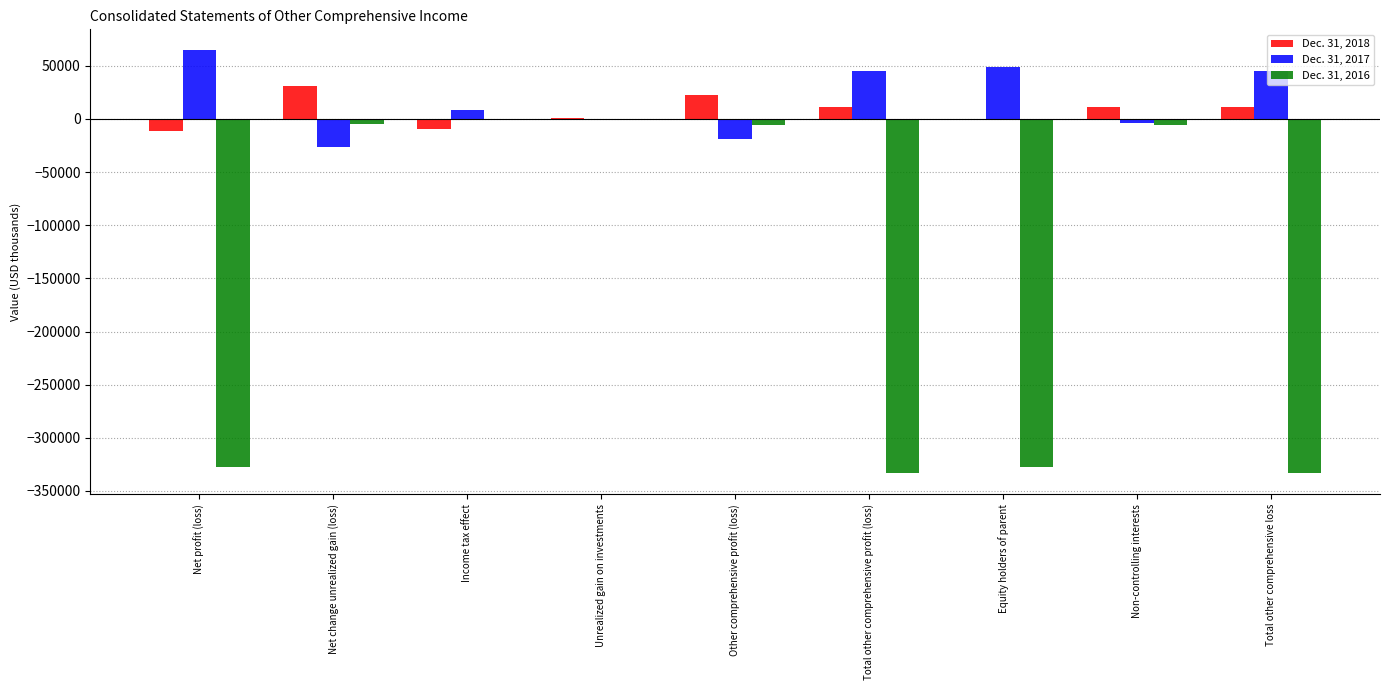

What is the sum of the Dec. 31, 2017 values at Equity holders of parent and Net change unrealized gain (loss)?

21896